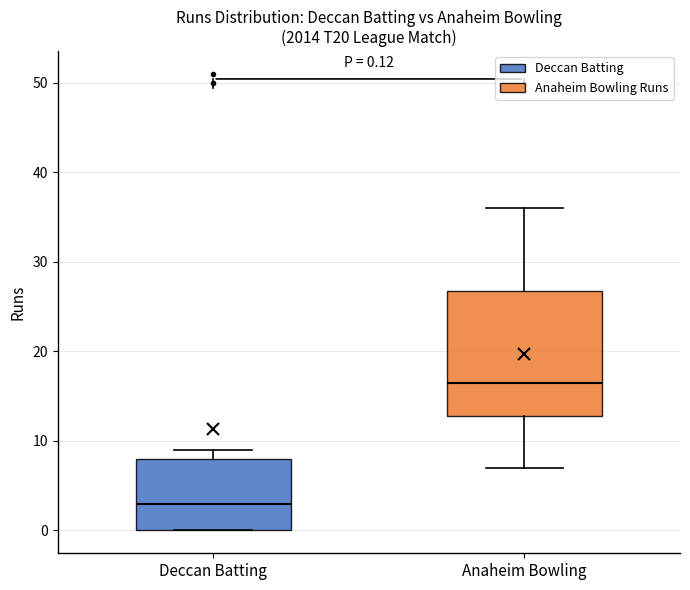

Which box is the tallest, from its lower edge to its upper edge?

Anaheim Bowling